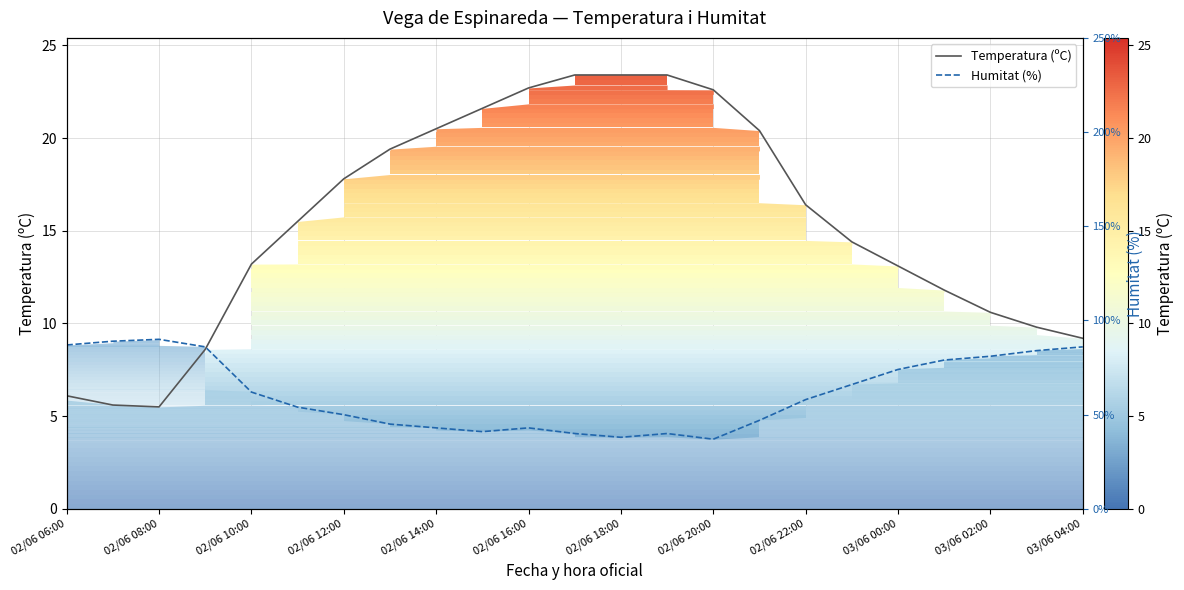

The value of Temperatura (ºC) at 13 is 23.4. True or false?

True